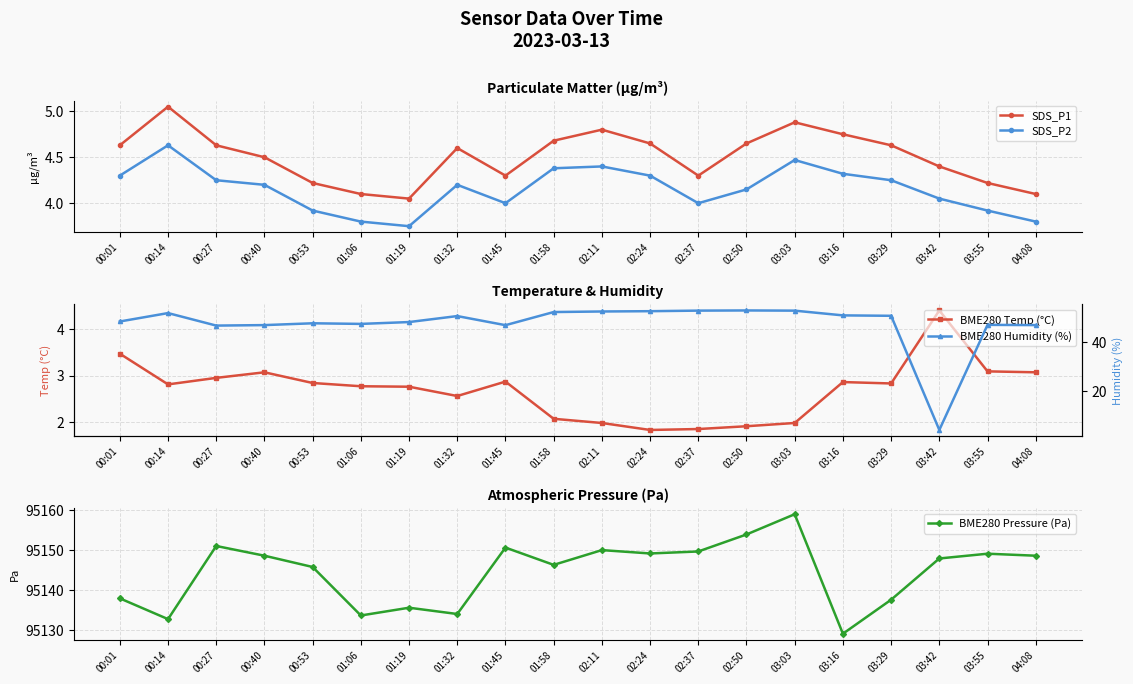

Is this an area chart (filled region under the line)?

No